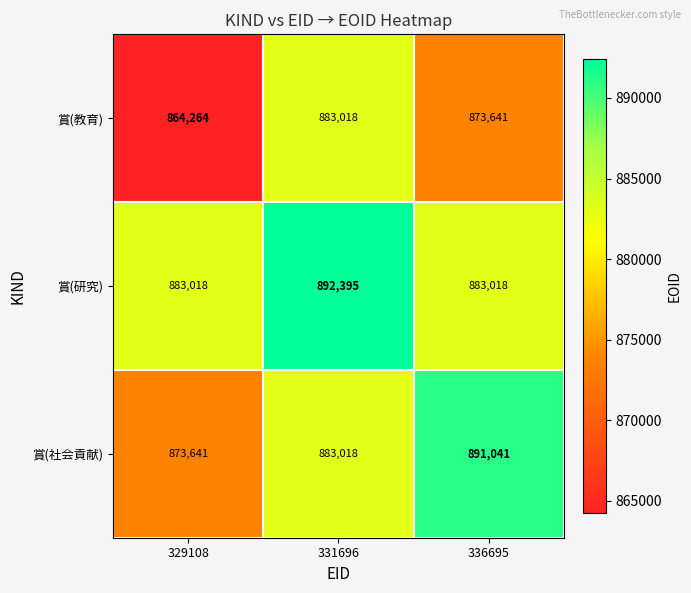

List the series in order of their peak value, lowest first.

賞(教育), 賞(社会貢献), 賞(研究)